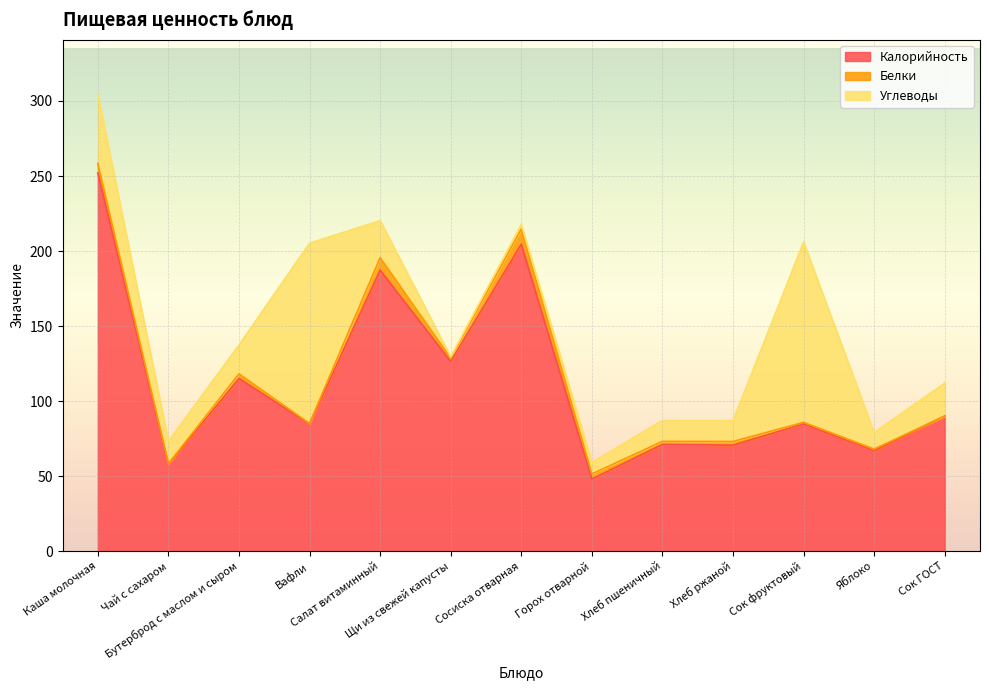

How many data points in Белки are above 2?

8